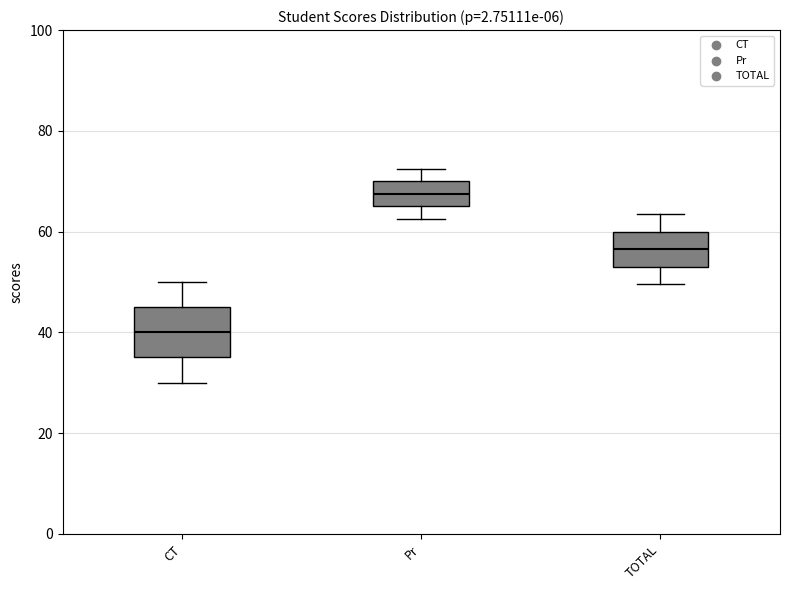

Reading left to right, transcribe this box plot: for each box, give where its median line is, the range the box spans, and where its two whiskers end, as read against the y-axis. The values are not printed on the chart, so give them approximately, as read against the axis.

CT: median 40, box 36 to 46, whiskers 30 to 50
Pr: median 68, box 66 to 70, whiskers 62 to 72
TOTAL: median 56, box 54 to 60, whiskers 50 to 64